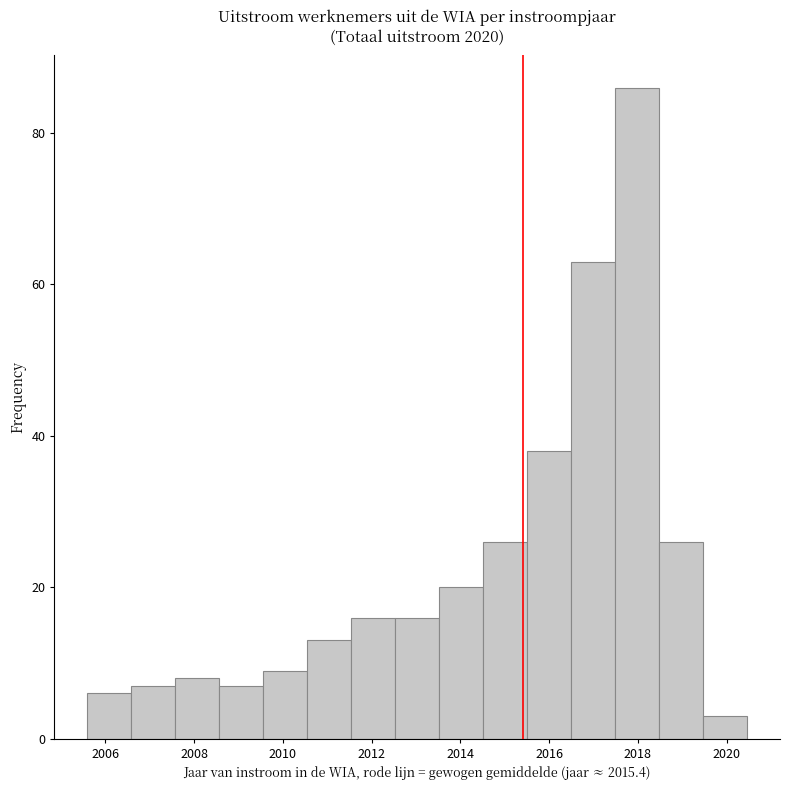

Reading left to right, transcribe this chart: for each bar, give the range it covers on the x-axis and its height. Neither the bar edges nor the heights are printed on the chart, so give them approximately, as read against the axes.

2005.6 to 2006.6: 6
2006.6 to 2007.6: 8
2007.6 to 2008.6: 8
2008.6 to 2009.6: 8
2009.6 to 2010.6: 10
2010.6 to 2011.6: 14
2011.6 to 2012.6: 16
2012.6 to 2013.6: 16
2013.6 to 2014.6: 20
2014.6 to 2015.6: 26
2015.6 to 2016.4: 38
2016.4 to 2017.4: 64
2017.4 to 2018.4: 86
2018.4 to 2019.4: 26
2019.4 to 2020.4: 4